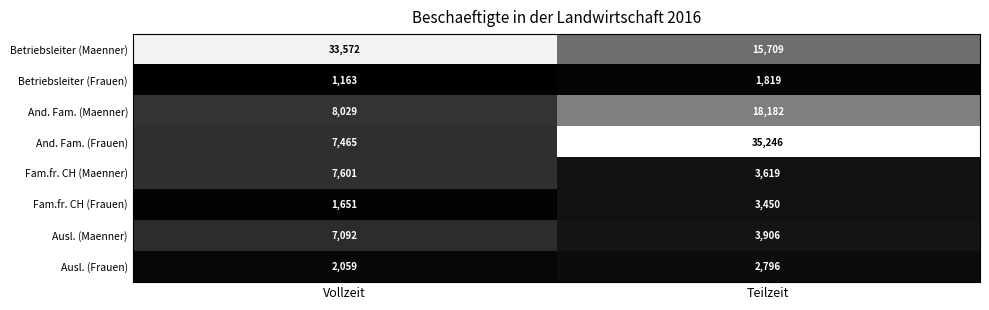

Which category has the lowest value across all series?

Vollzeit